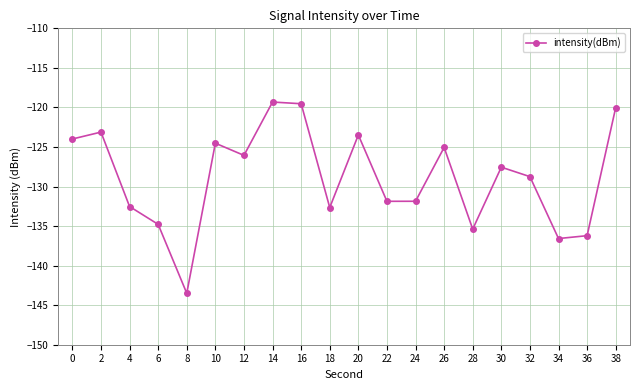

How many data points are above -127?

9